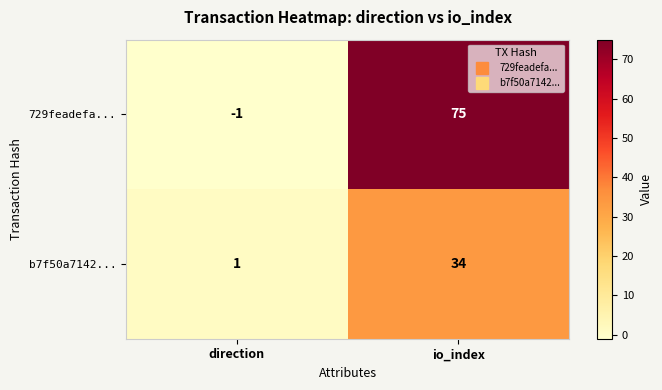

Reading right to left, what are all the values shown in this chart?

729feadefa...: 75	-1
b7f50a7142...: 34	1